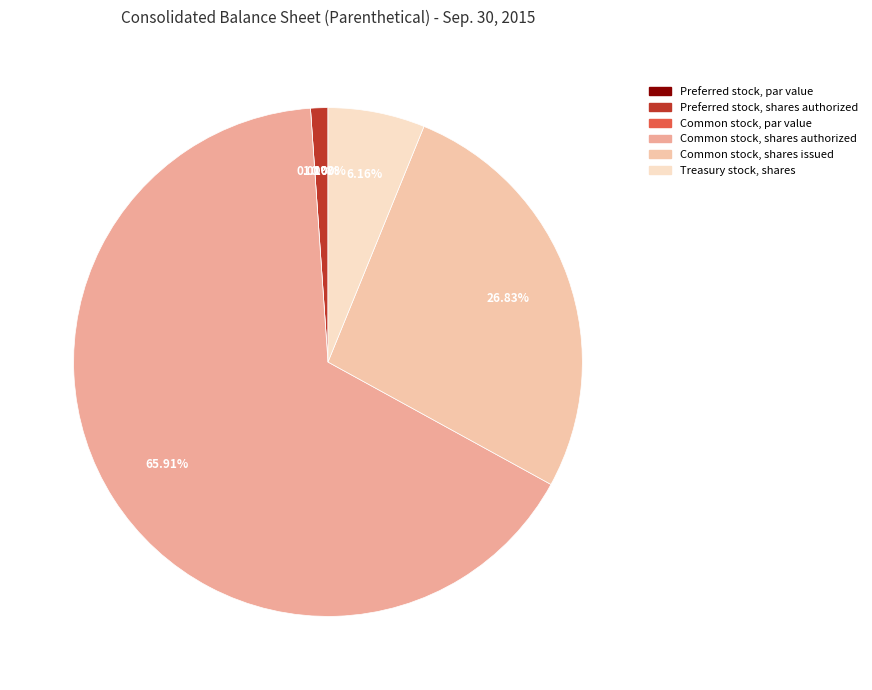

What is the ratio of the value at Preferred stock, shares authorized to the value at Treasury stock, shares?

0.2